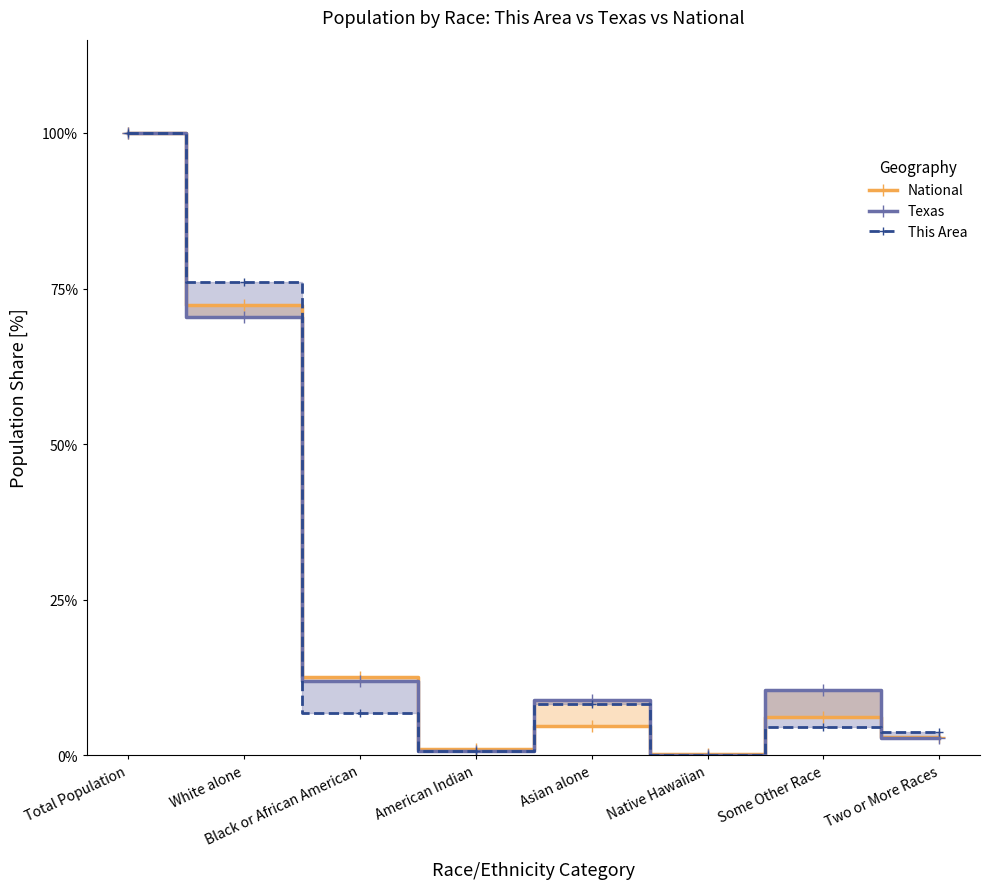

What is the approximate value of Texas at American Indian?

0.7